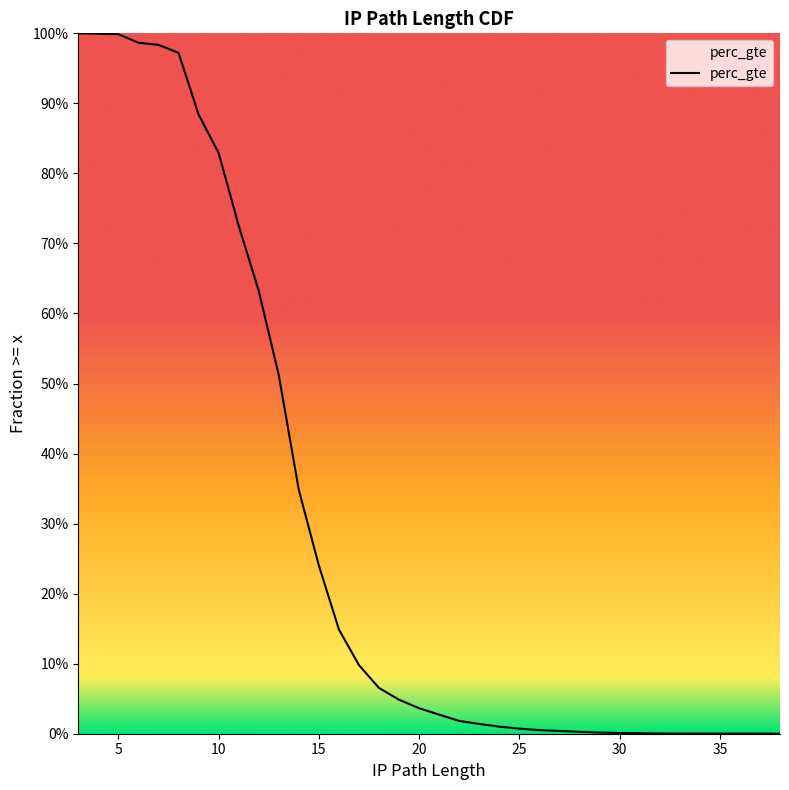

Which has a higher value, 20 or 25?

20